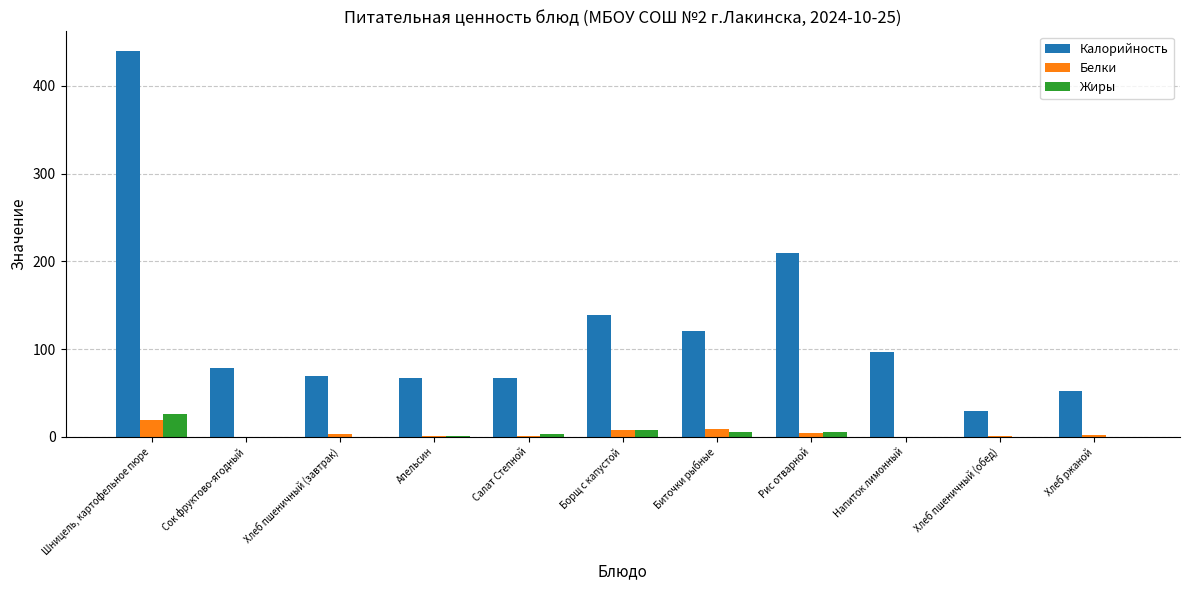

How many distinct data groups are displayed?

3